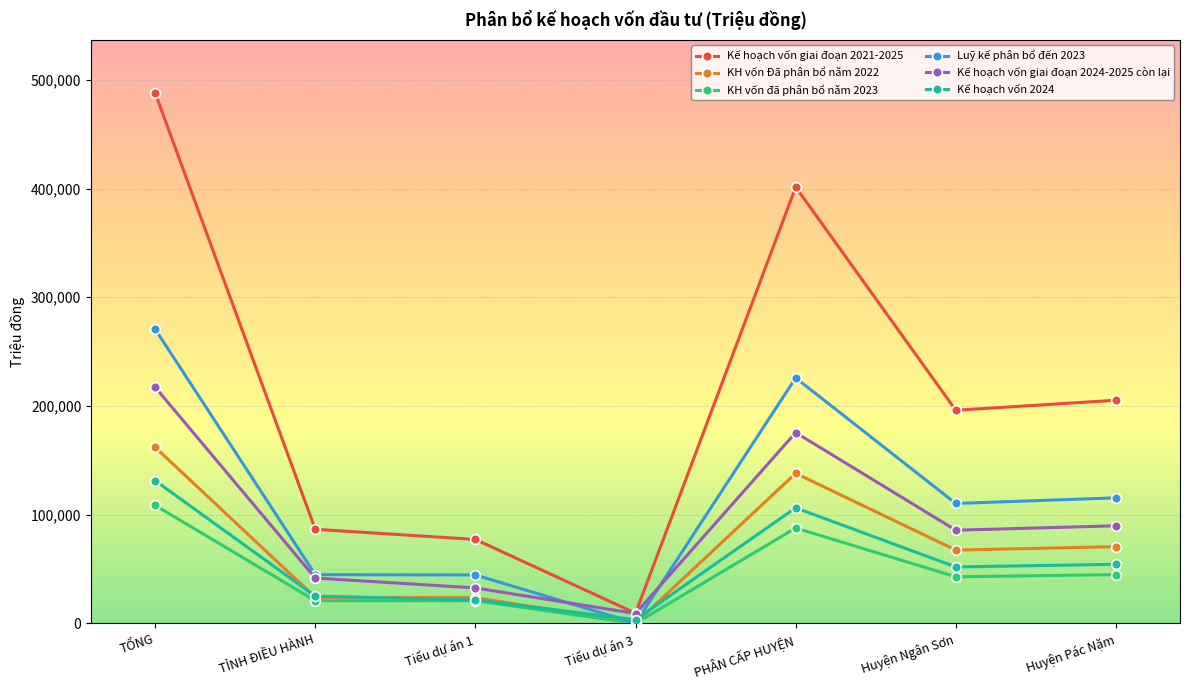

True or false: KH vốn Đã phân bổ năm 2022 and Kế hoạch vốn giai đoạn 2024-2025 còn lại intersect in this chart.

False